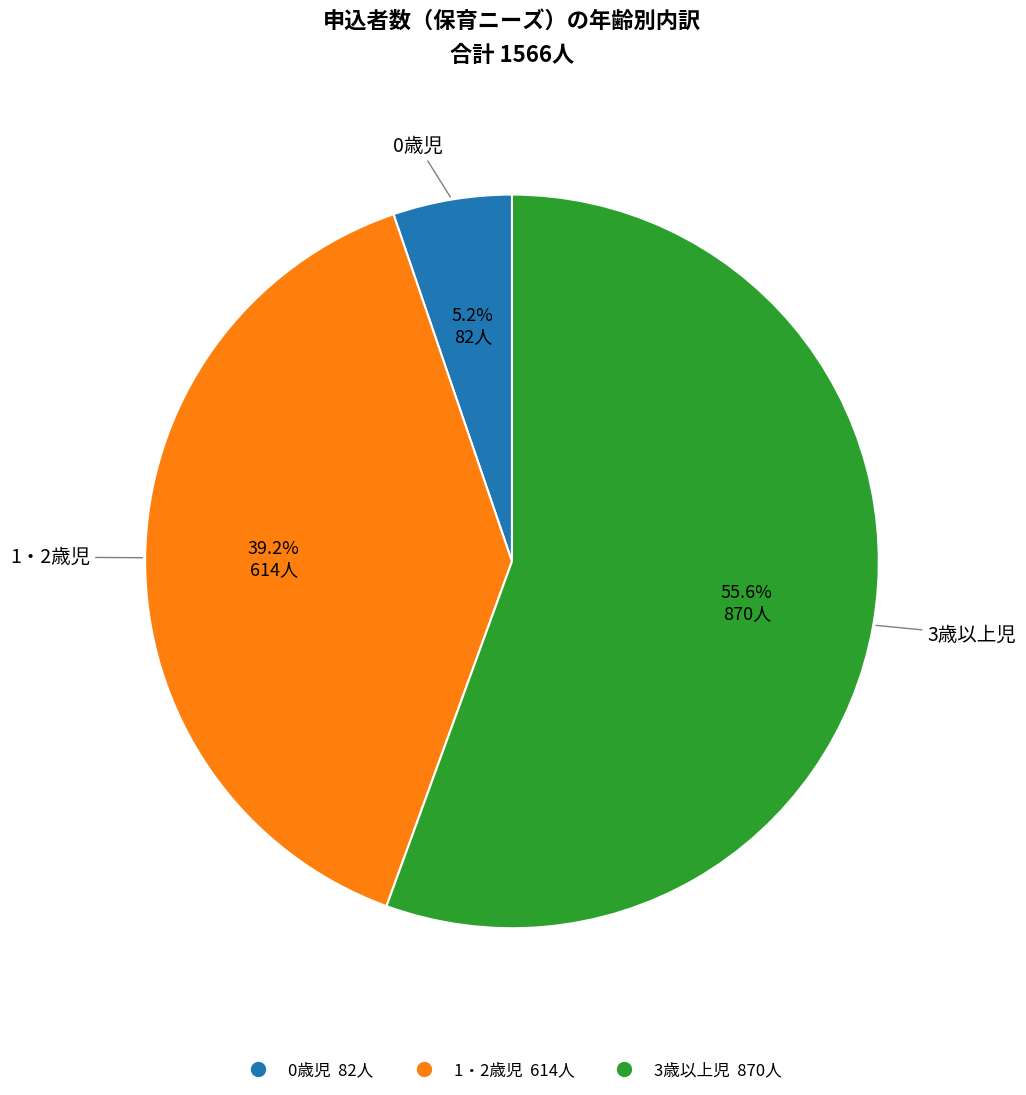

How much of the chart is everything except 0歳児?

94.8%